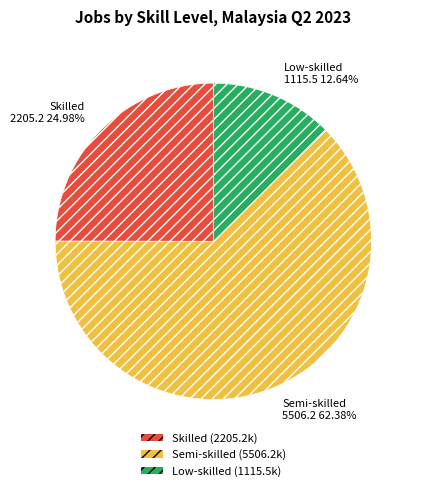

Rank the categories by value from lowest to highest.

Low-skilled, Skilled, Semi-skilled